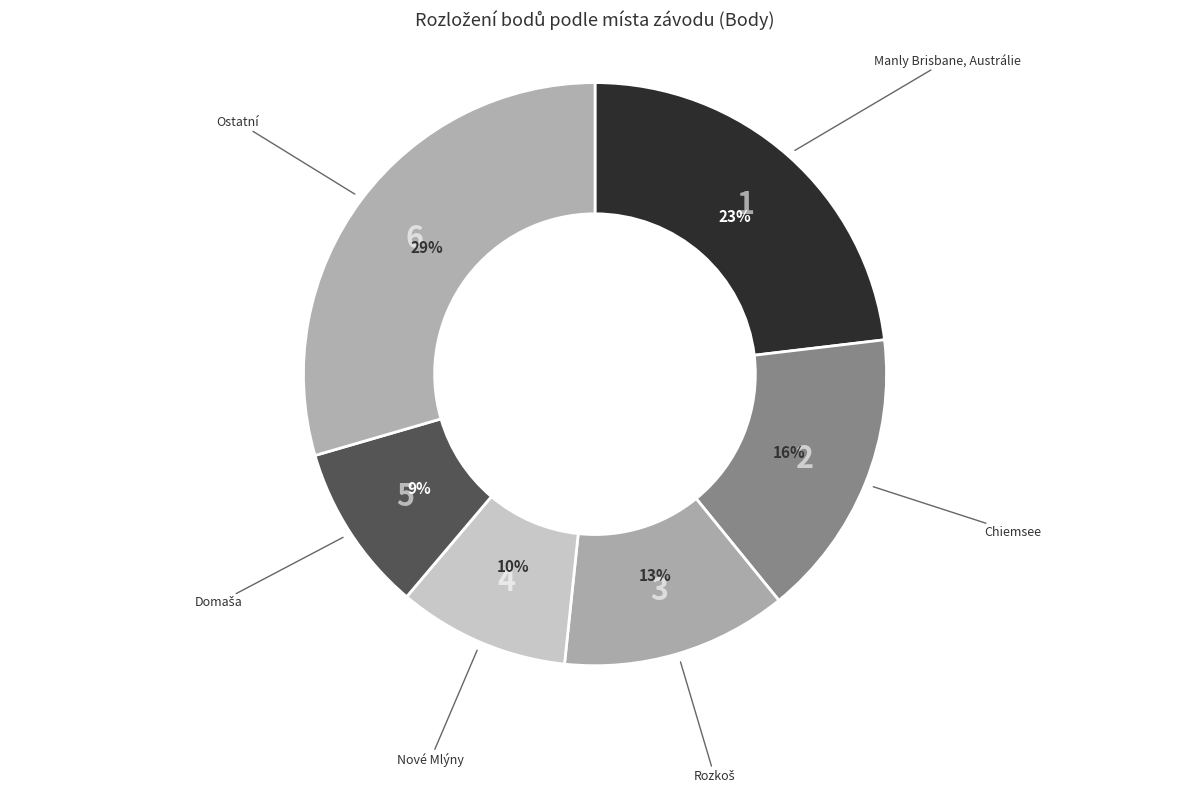

Count the number of slices in the pie.

6